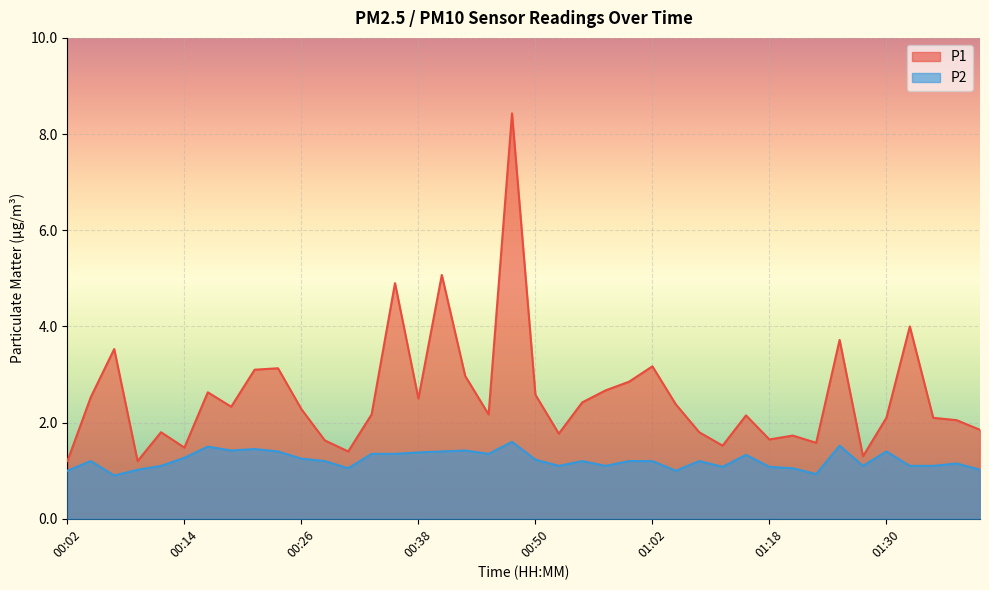

Which category has the highest value in the P1 series?

00:48